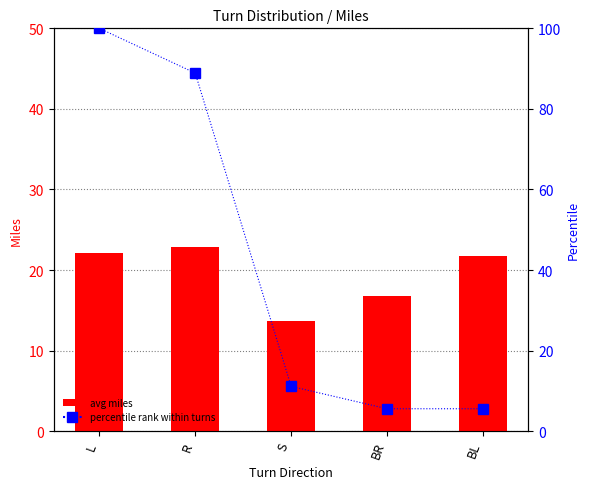

What is the value of the percentile rank within turns bar at the 4th from the left?

5.6